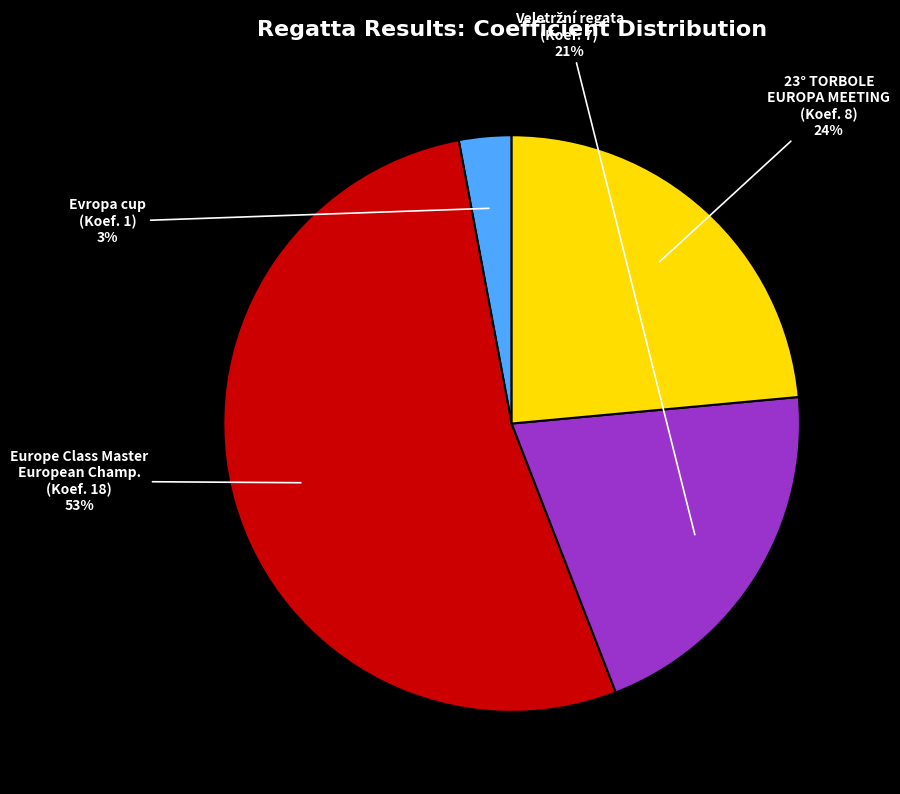

True or false: Europe Class Master European Champ. (Koef. 18) accounts for 53% of the total.

True